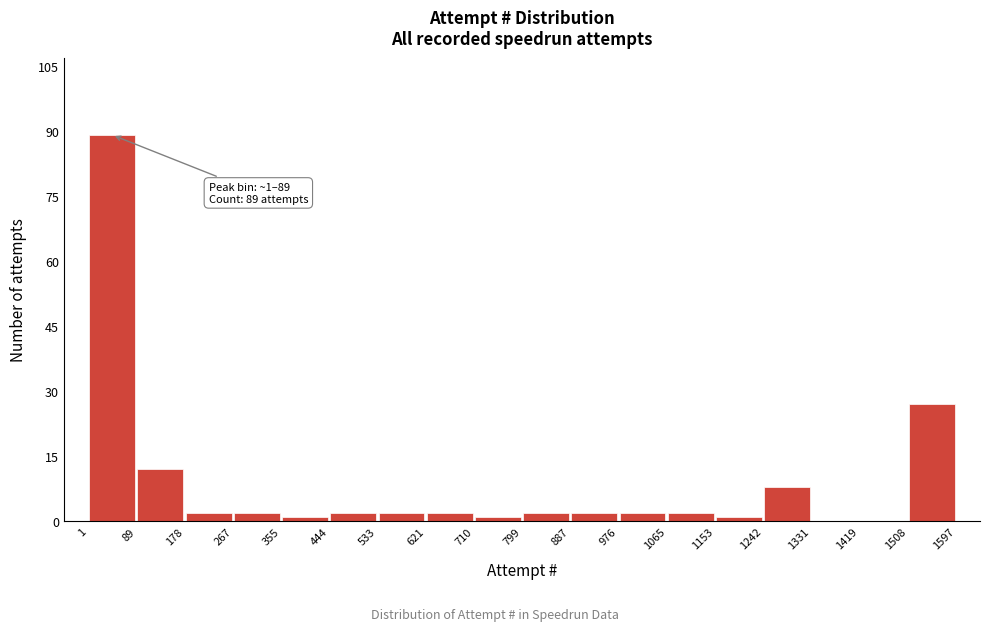

Which range on the x-axis has the tallest bar?

1 to 89